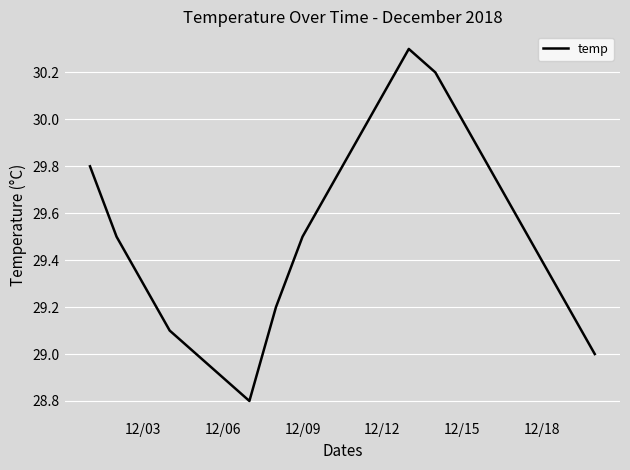

What is the maximum value shown in the chart?

30.3